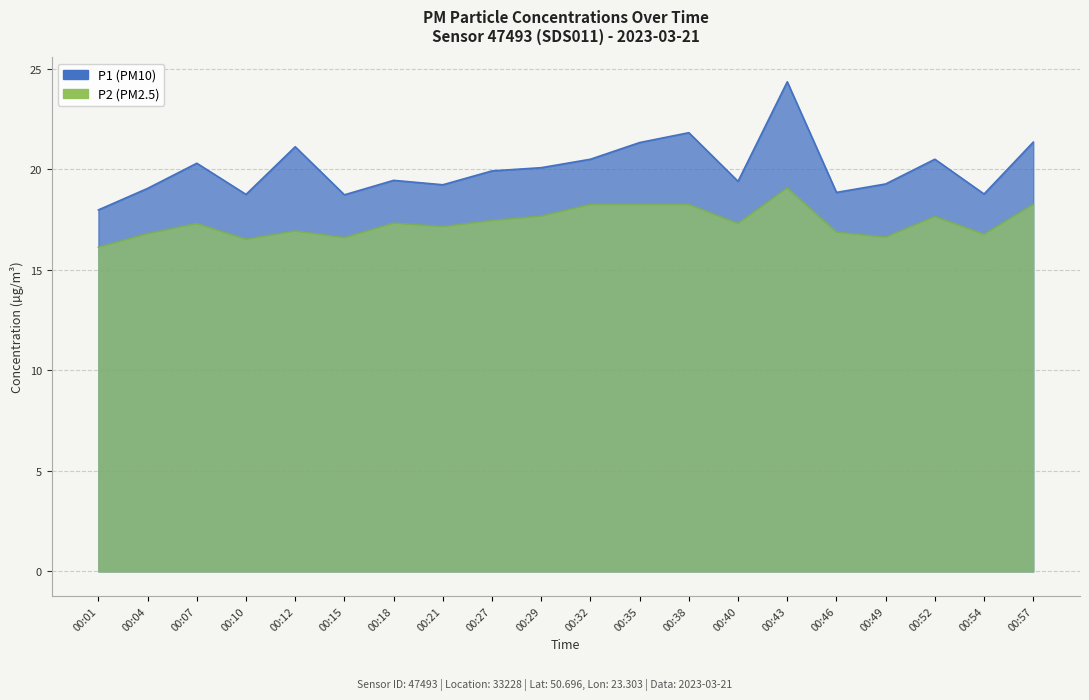

Is the value of P2 at 00:57 greater than the value of P1 at 00:12?

No